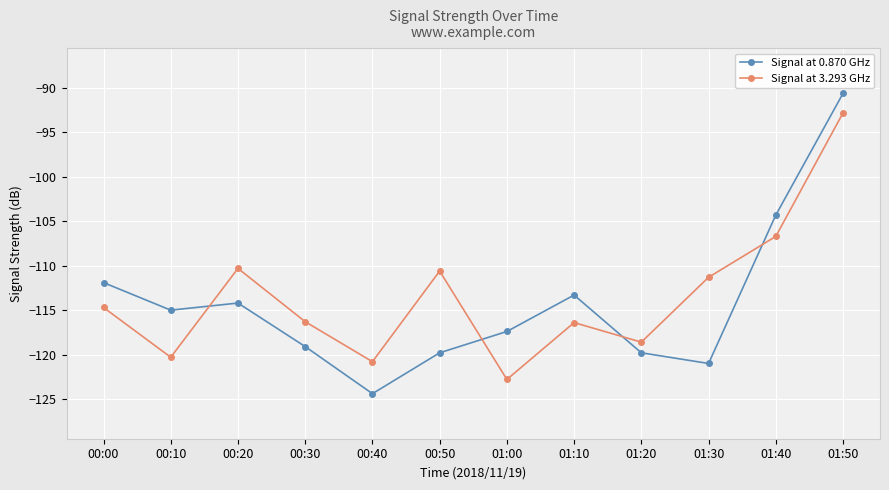

Which series has the widest spread of values?

Signal at 0.870 GHz